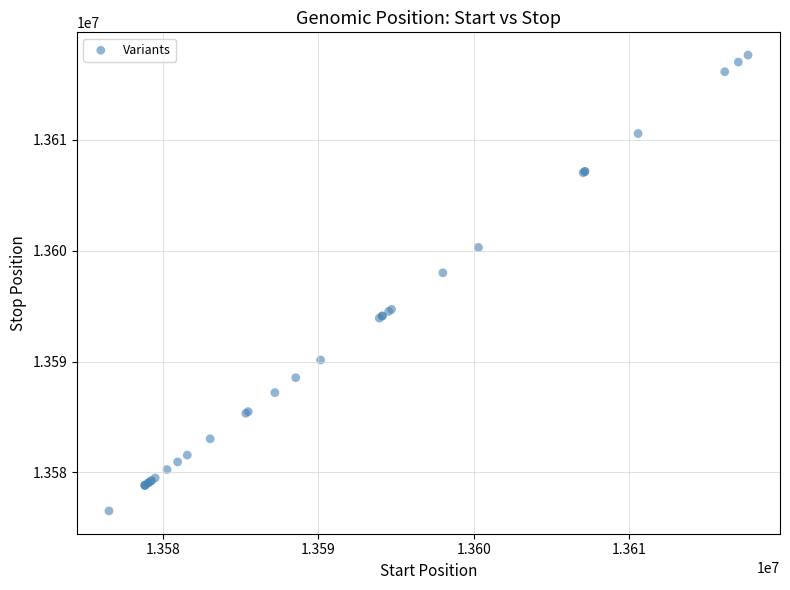

What Y value in the scatter plot is closest to 13597078?

13598000